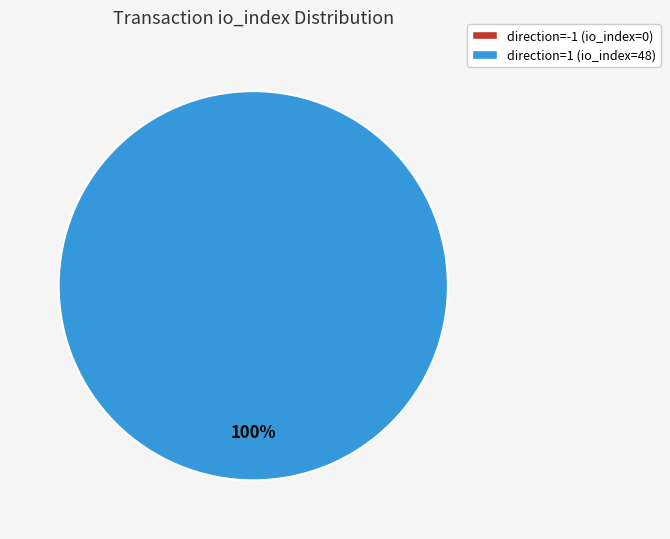

Combined, what portion of the pie is direction=1 (io_index=48) and direction=-1 (io_index=0)?

100.0%